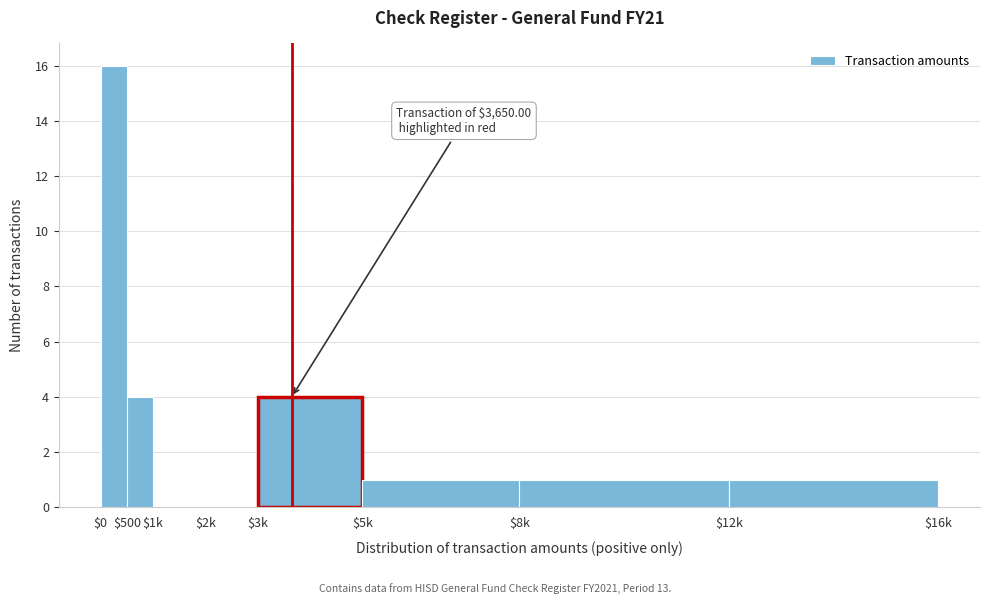

At which category does the chart reach its peak across all series?

$0